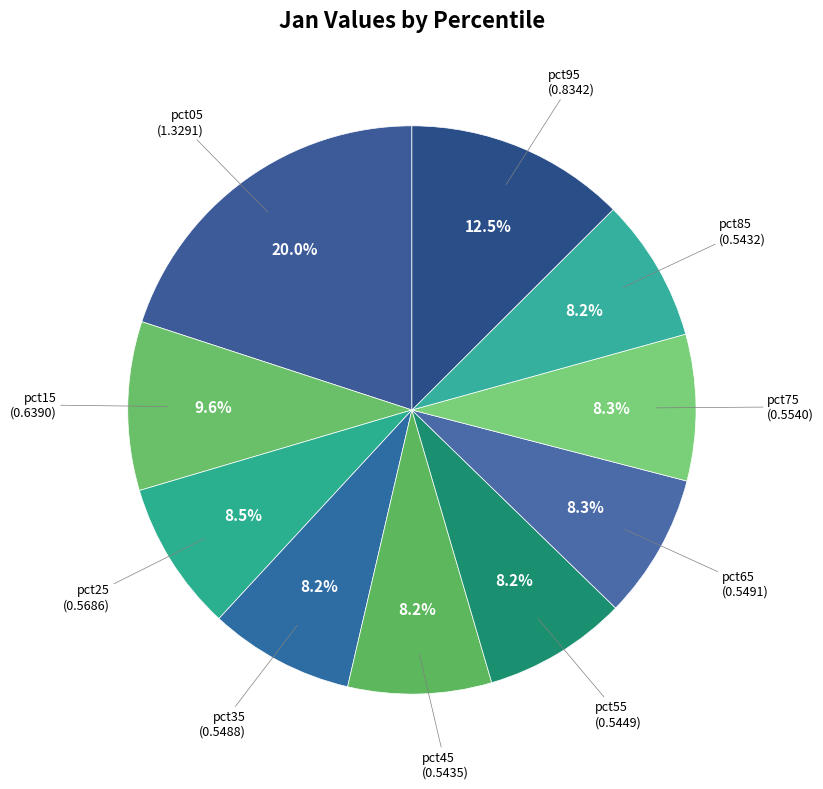

How many segments does this pie chart have?

10